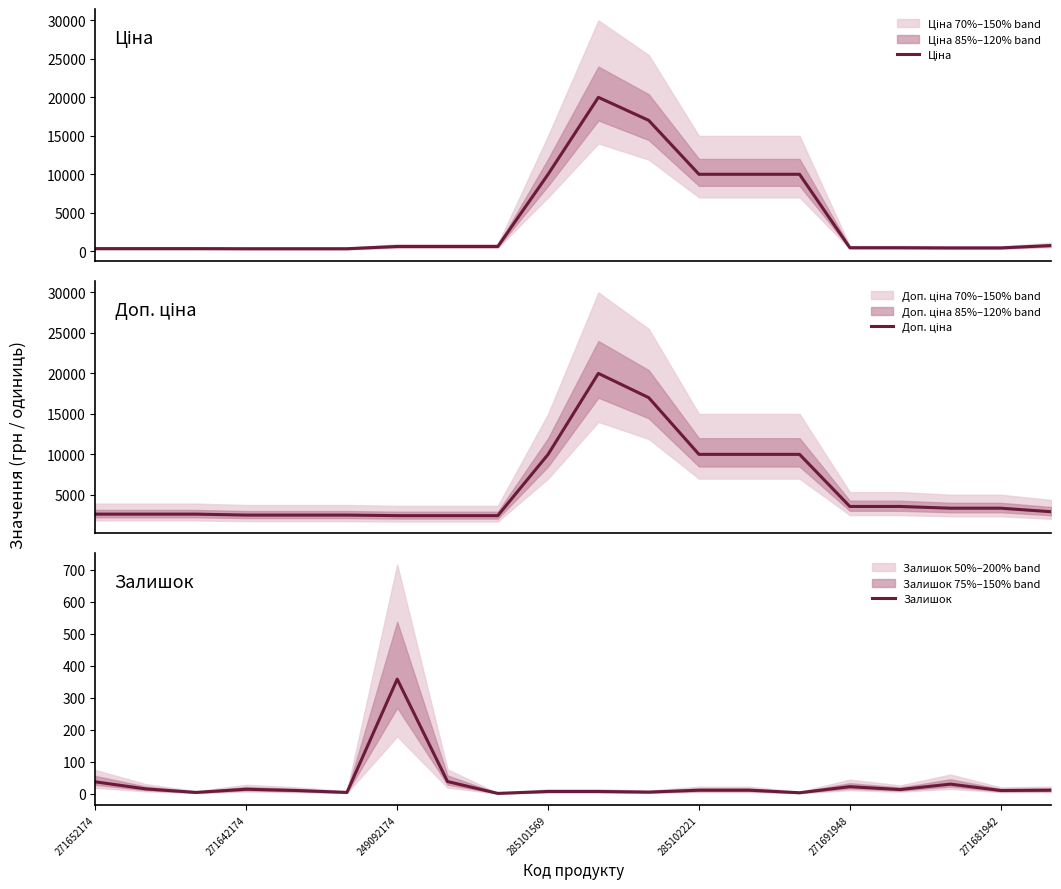

The Залишок series shows 7 at 285101569. True or false?

True